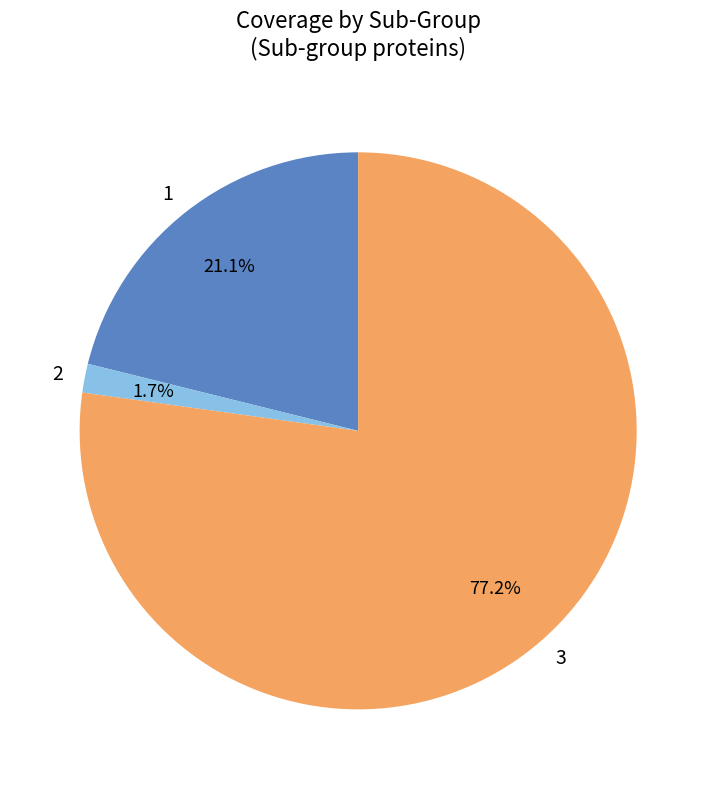

Which category has the smallest portion of the pie?

2